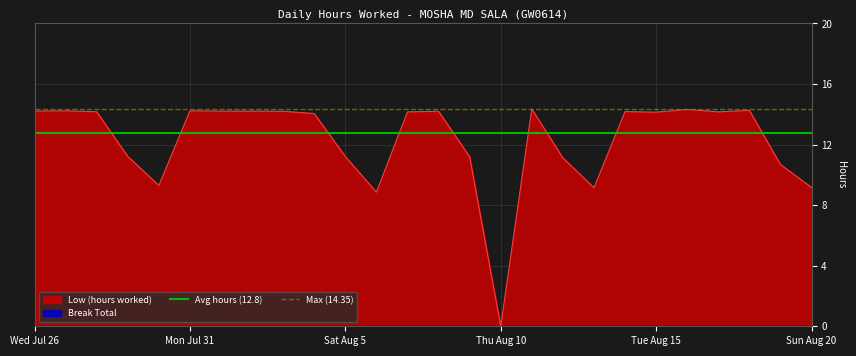

Which category has the lowest value in the Low (hours worked) series?

Thu Aug 10